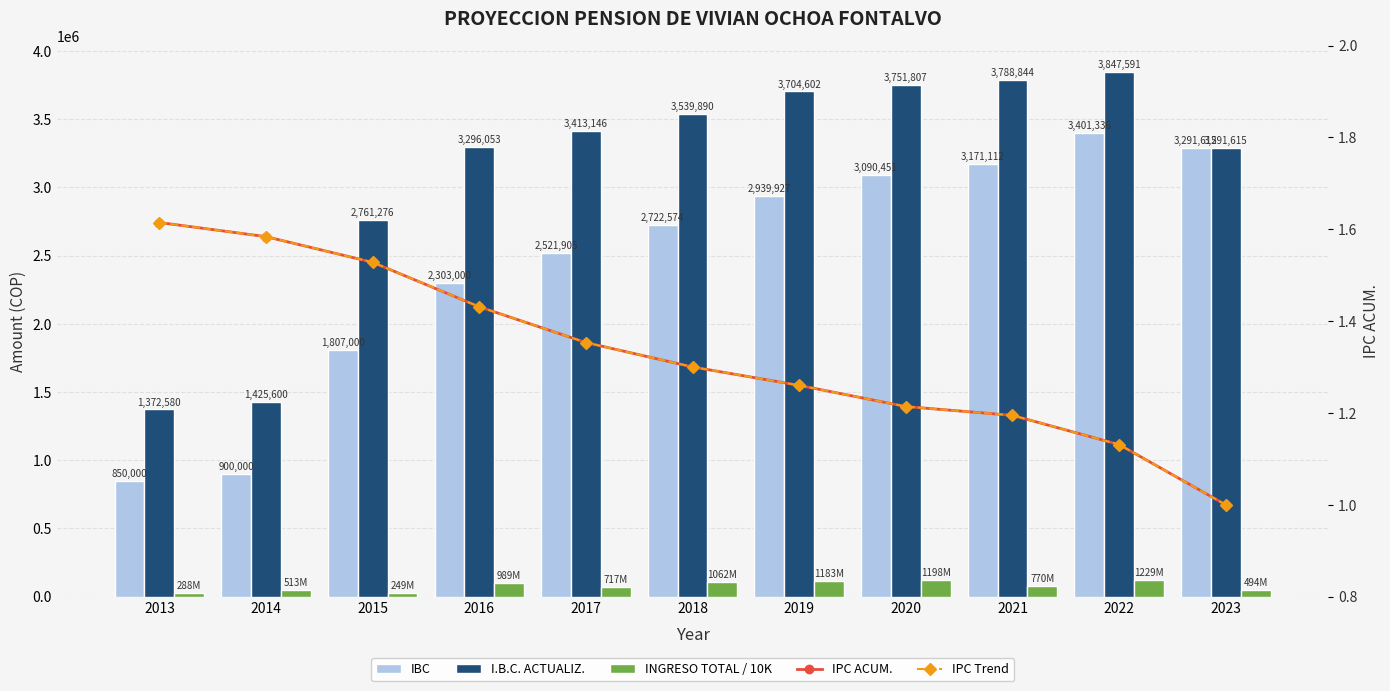

What value does the INGRESO TOTAL / 10K series have at 2016?

98881.6